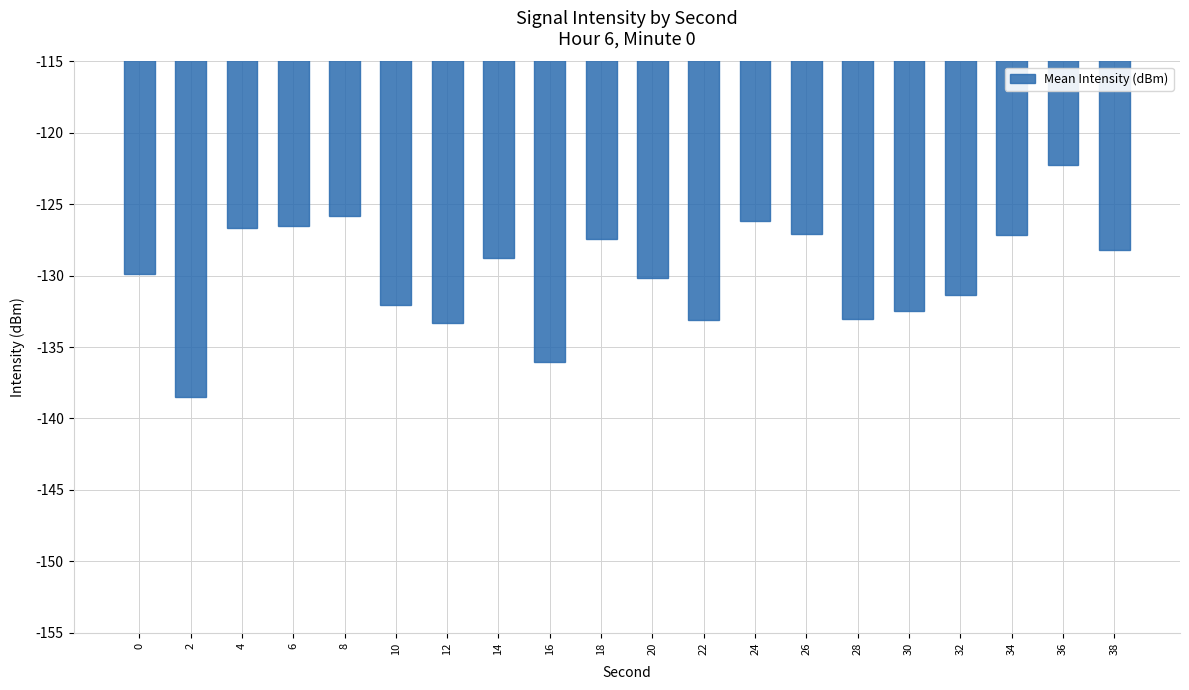

Reading left to right, what are all the values shown in this chart?

0=-129.9	2=-138.5	4=-126.7	6=-126.5	8=-125.8	10=-132.1	12=-133.3	14=-128.7	16=-136.0	18=-127.4	20=-130.1	22=-133.1	24=-126.2	26=-127.1	28=-133.1	30=-132.5	32=-131.3	34=-127.1	36=-122.3	38=-128.2